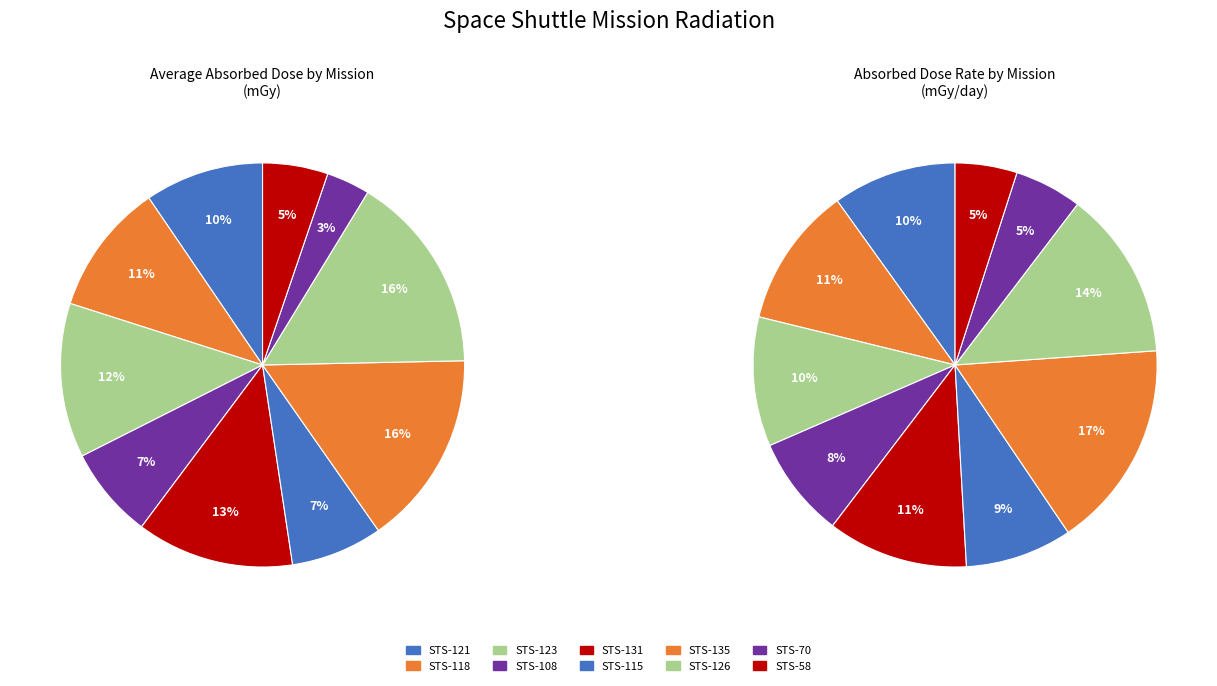

What is the smallest slice in the pie chart?

STS-70